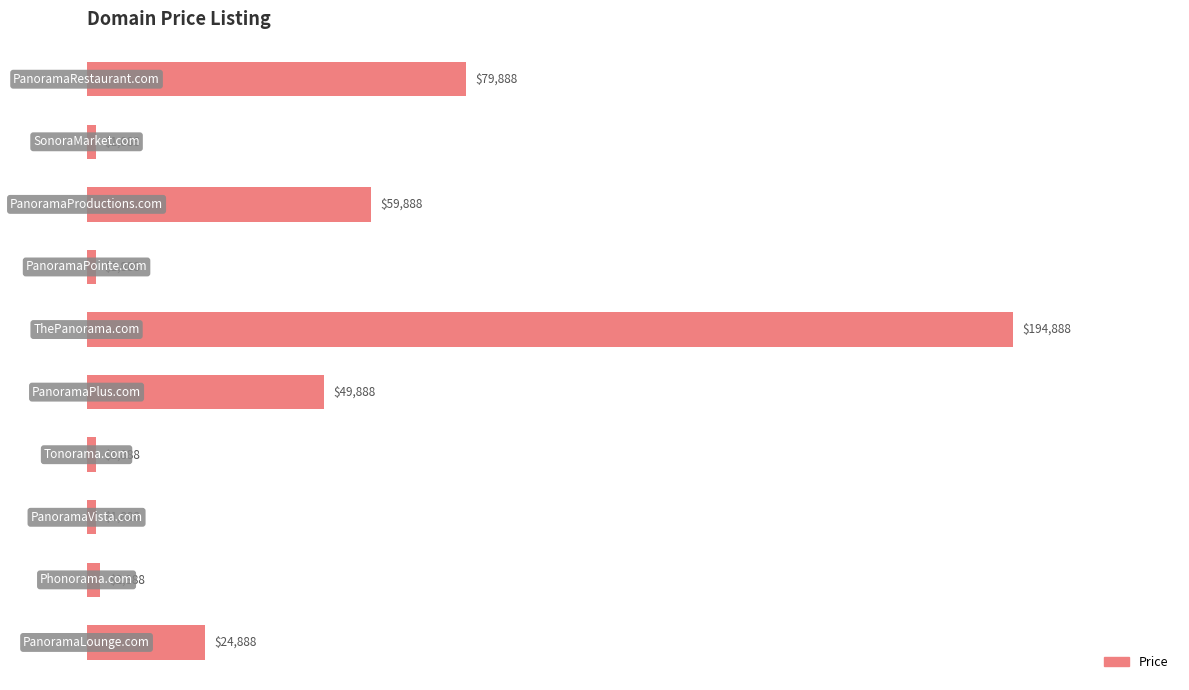

What is the difference between the maximum and minimum values?

193000